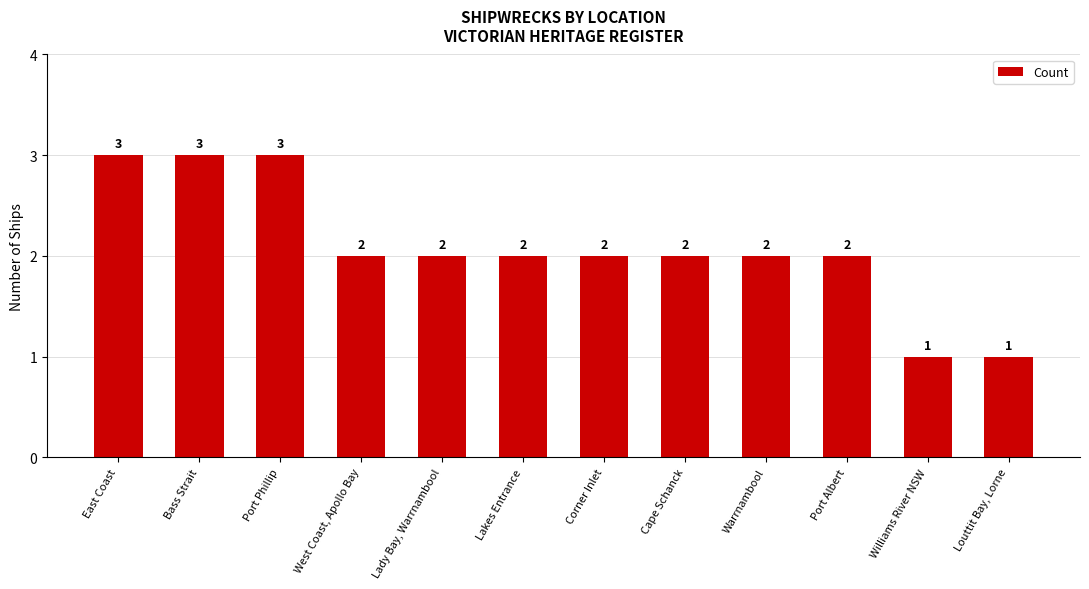

Reading left to right, extract all data points from this chart.

3	3	3	2	2	2	2	2	2	2	1	1